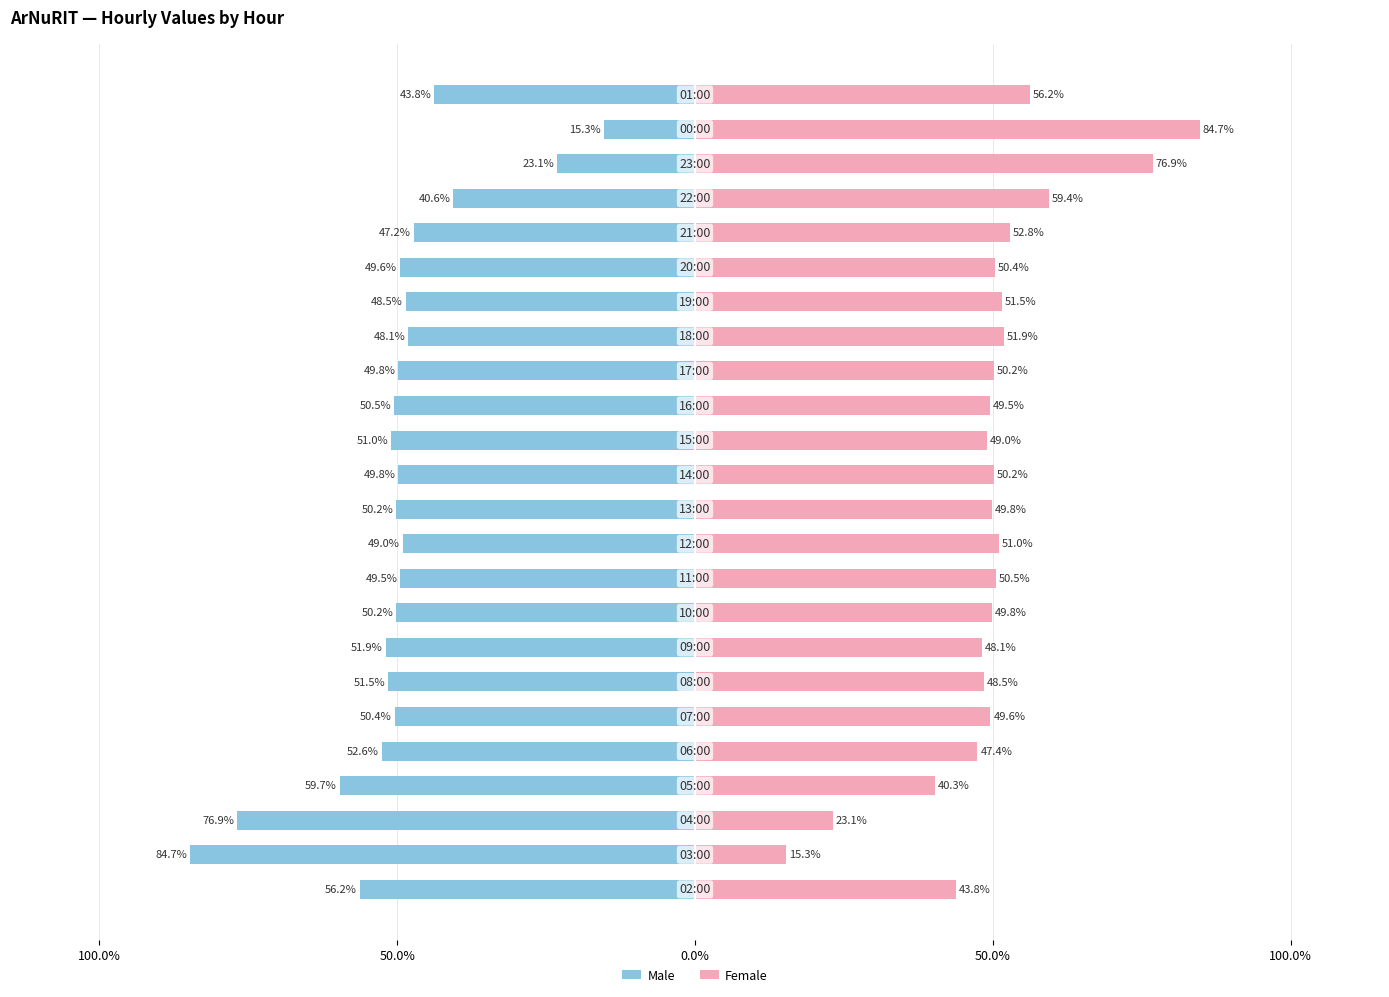

True or false: Male has a value of -75.6 at 13.

False